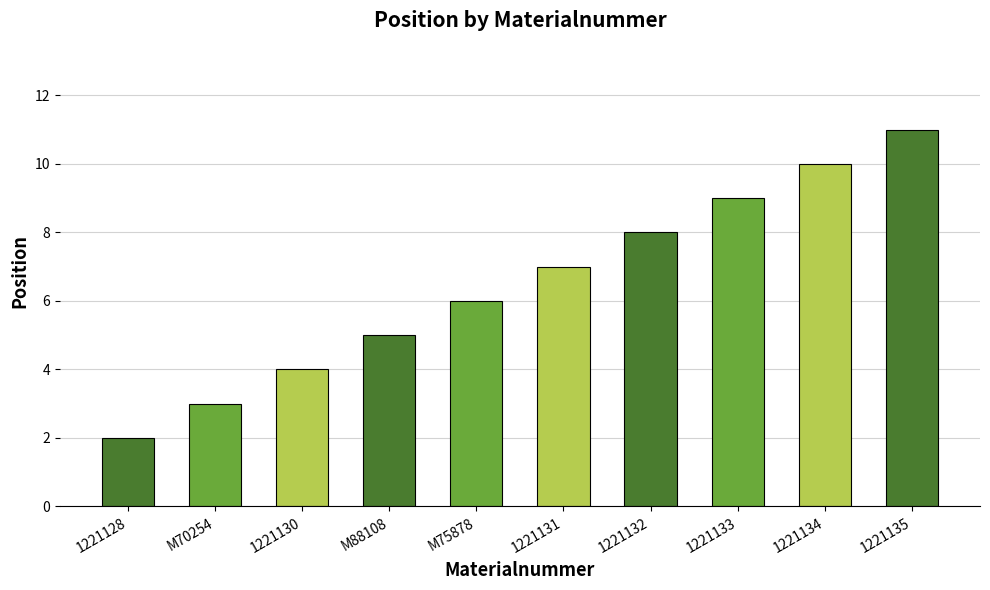

What is the sum of all values?

65